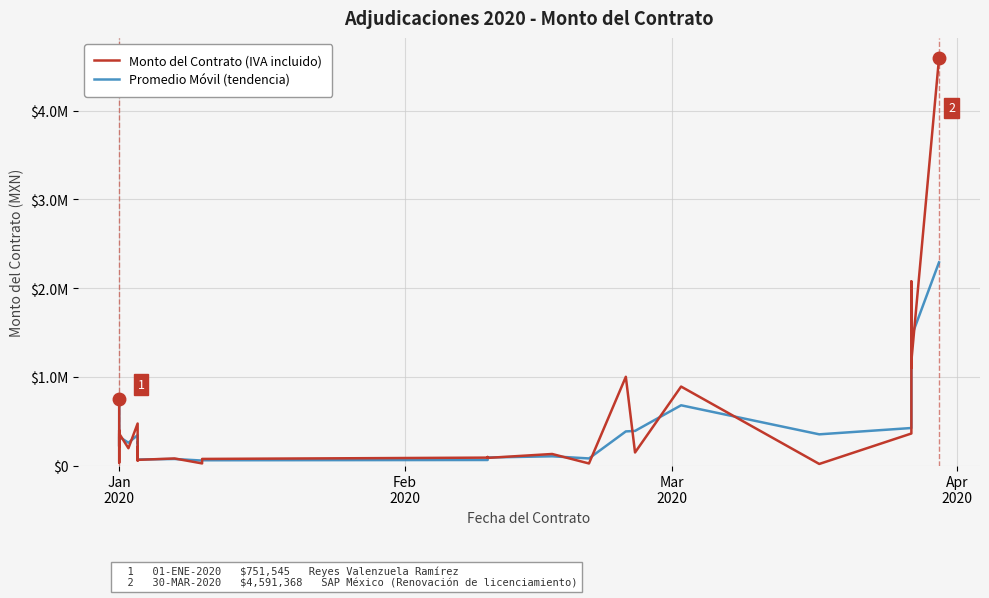

Reading left to right, transcribe all the data shown in this chart.

Monto del Contrato (IVA incluido): 751545.2	33000.0	395884.8	216038.4	359971.2	195000.0	473280.0	98000.0	210000.0	125000.0	56400.0	125000.0	61000.0	78000.0	63800.0	79538.0	23722.2	74312.5	89000.0	96280.0	86000.0	130007.2	23200.0	1000000.0	147000.0	890000.0	17632.0	360810.0	2075185.2	1102000.0	1176262.0	4591367.6
Promedio Móvil (tendencia): 751545.2	392272.6	393476.7	214974.4	323964.8	257003.2	342750.4	255426.7	260426.7	144333.3	130466.7	102133.3	80800.0	88000.0	67600.0	73779.3	55686.7	59190.9	62344.9	86530.8	90426.7	104095.7	79735.7	384402.4	390066.7	679000.0	351544.0	422814.0	817875.8	1179331.8	1451149.1	2289876.5